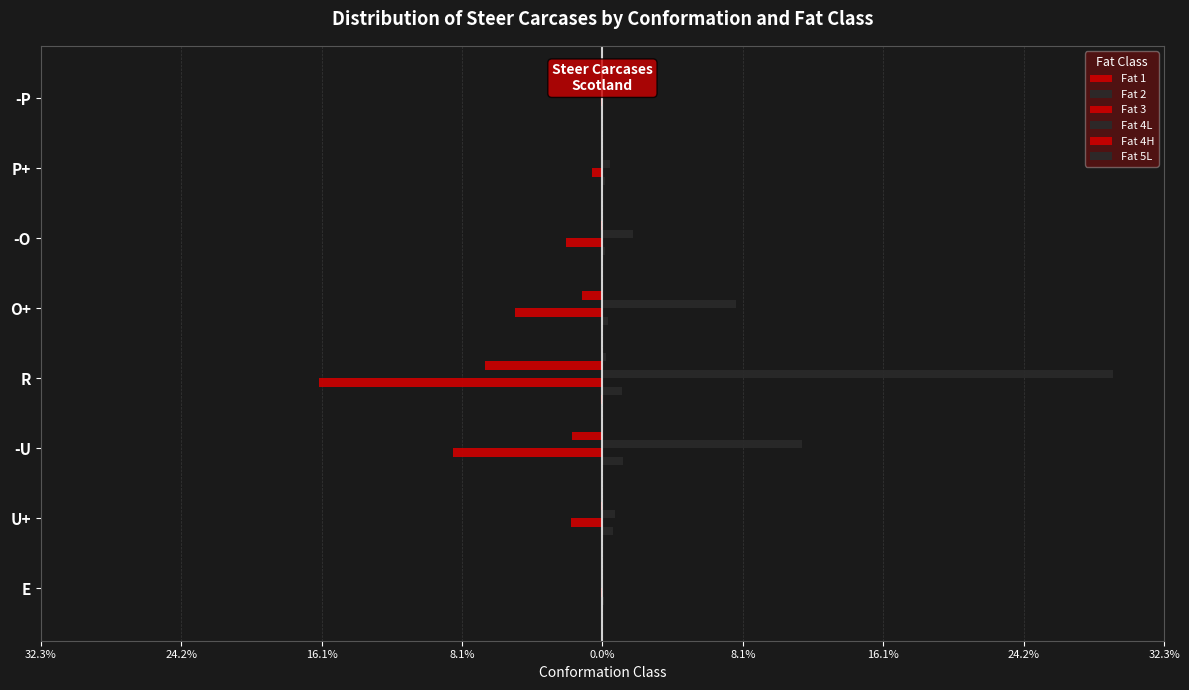

What is the lowest value of the Fat 4H series?

-6.7